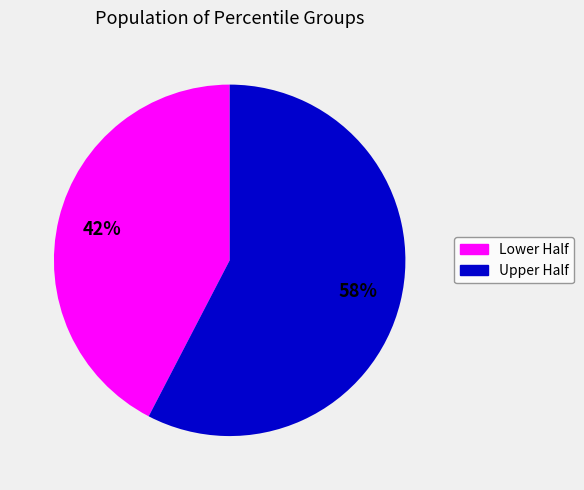

Rank the categories by value from lowest to highest.

Lower Half, Upper Half